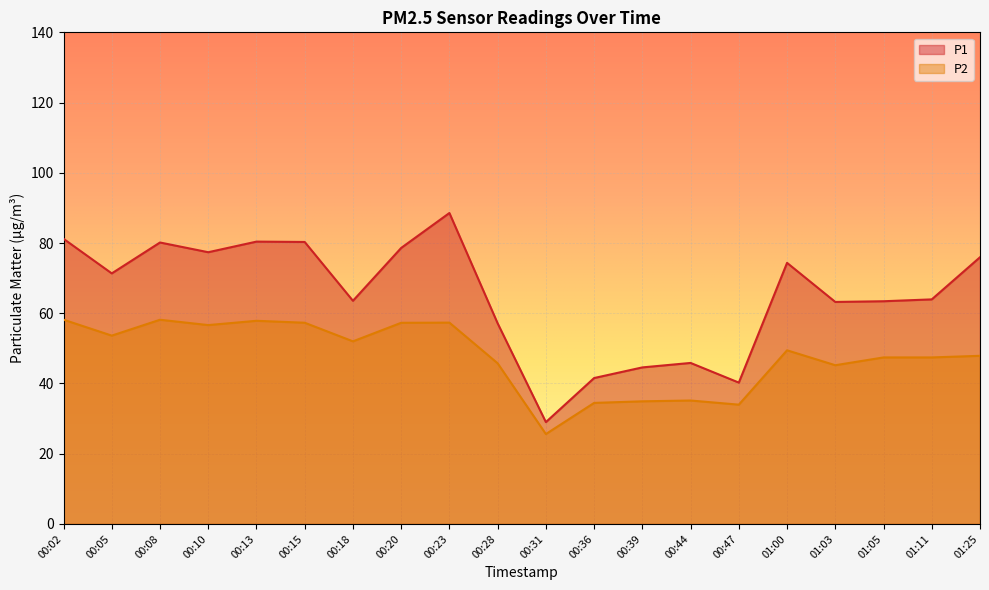

True or false: P2 and P1 cross at least once.

False